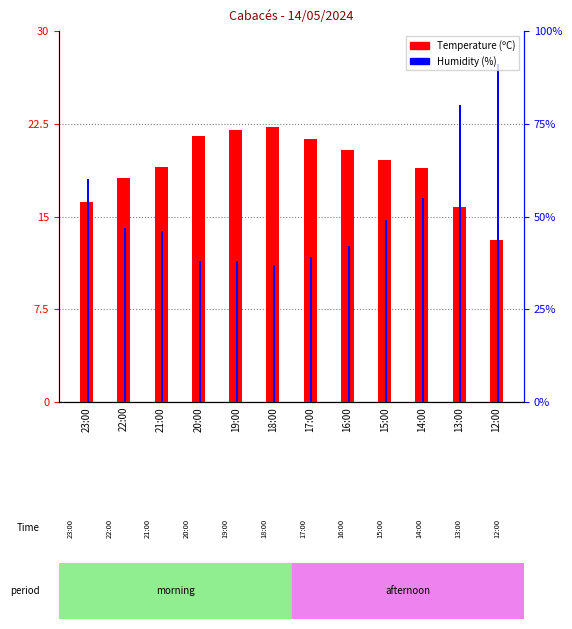

What is the label of the 2nd bar from the right?

13:00